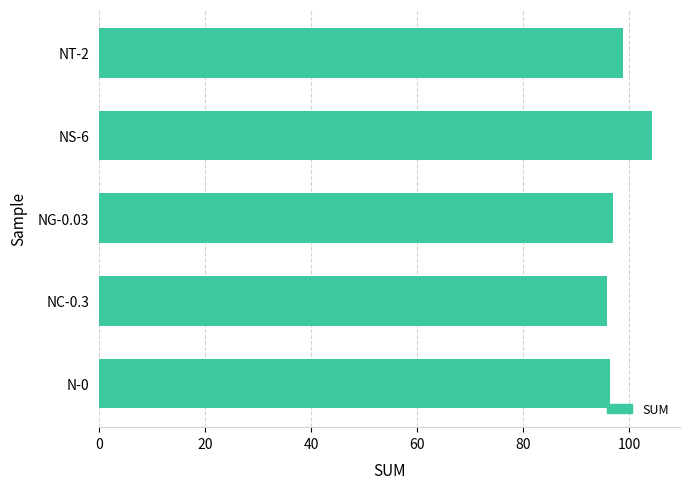

How many series are shown in this chart?

1